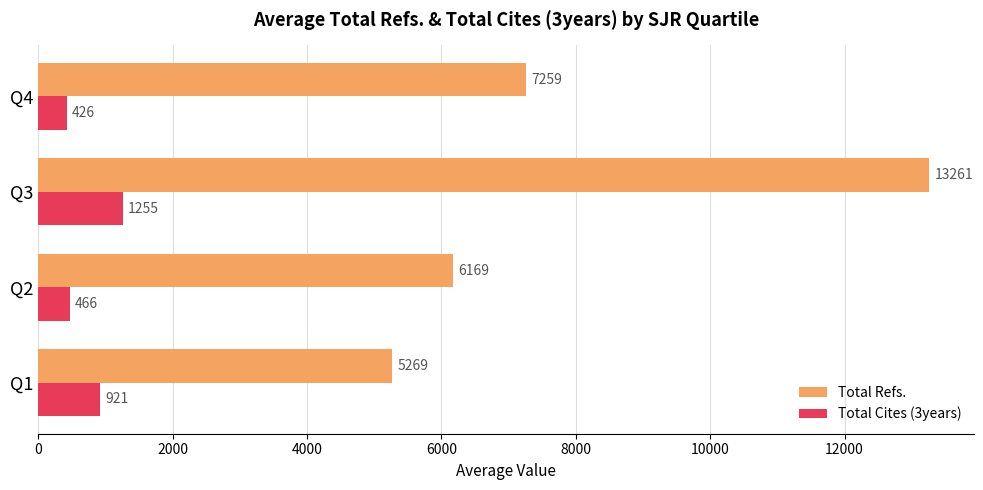

What is the sum of the Total Refs. values at Q4 and Q1?

12528.0